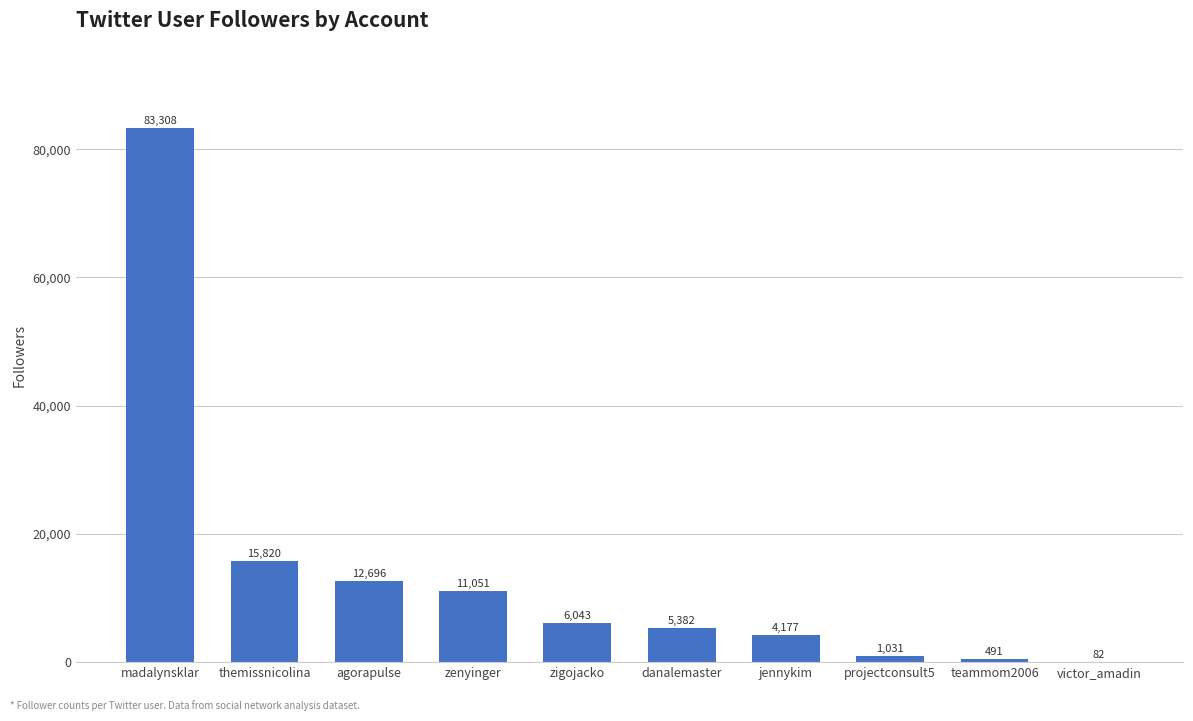

Is it true that the value at jennykim is 4177?

True